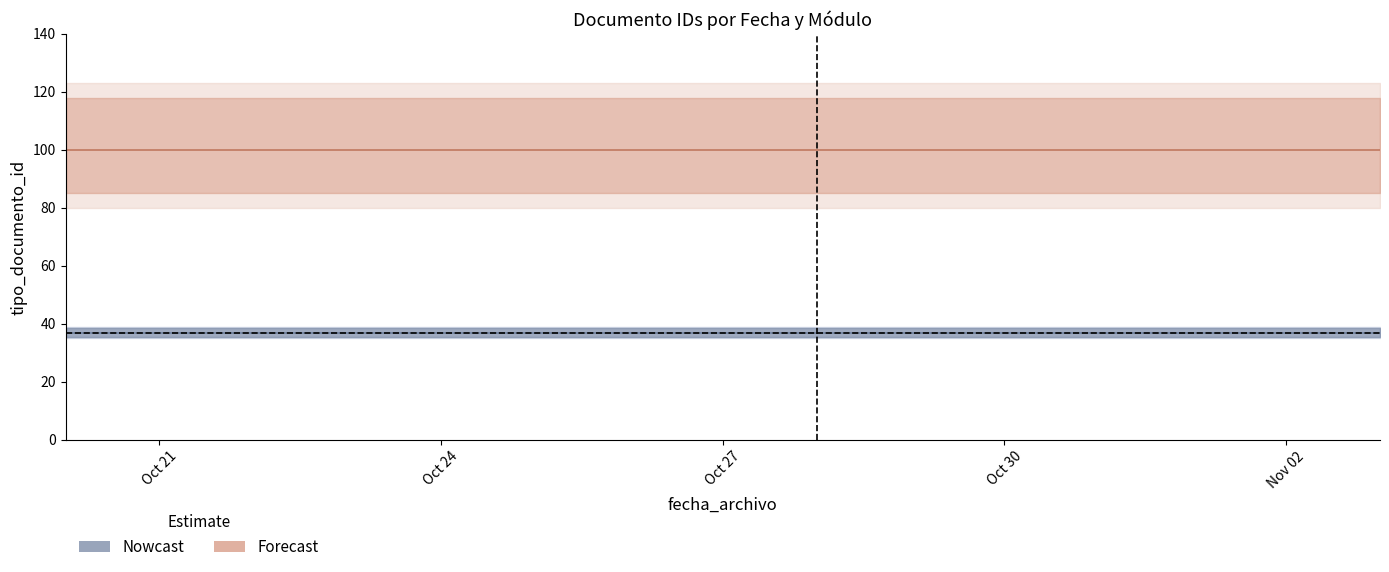

True or false: Forecast and Nowcast intersect in this chart.

False